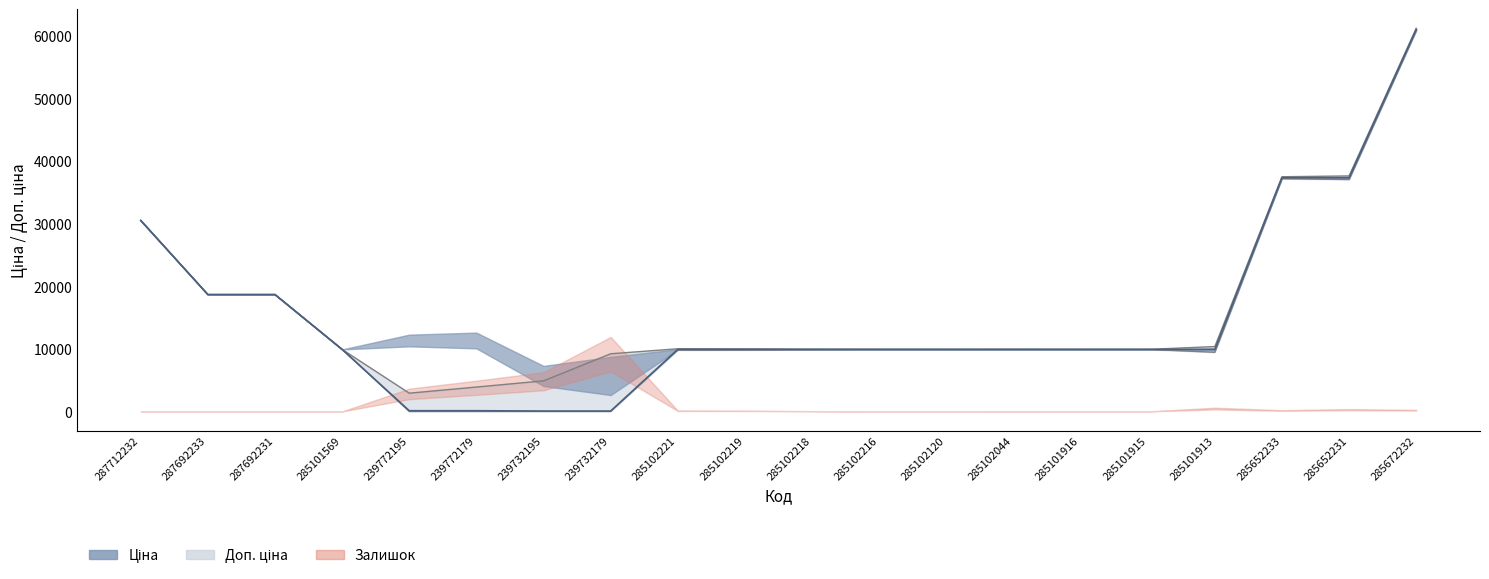

Which series changed the most between 287712232 and 285102216?

Ціна